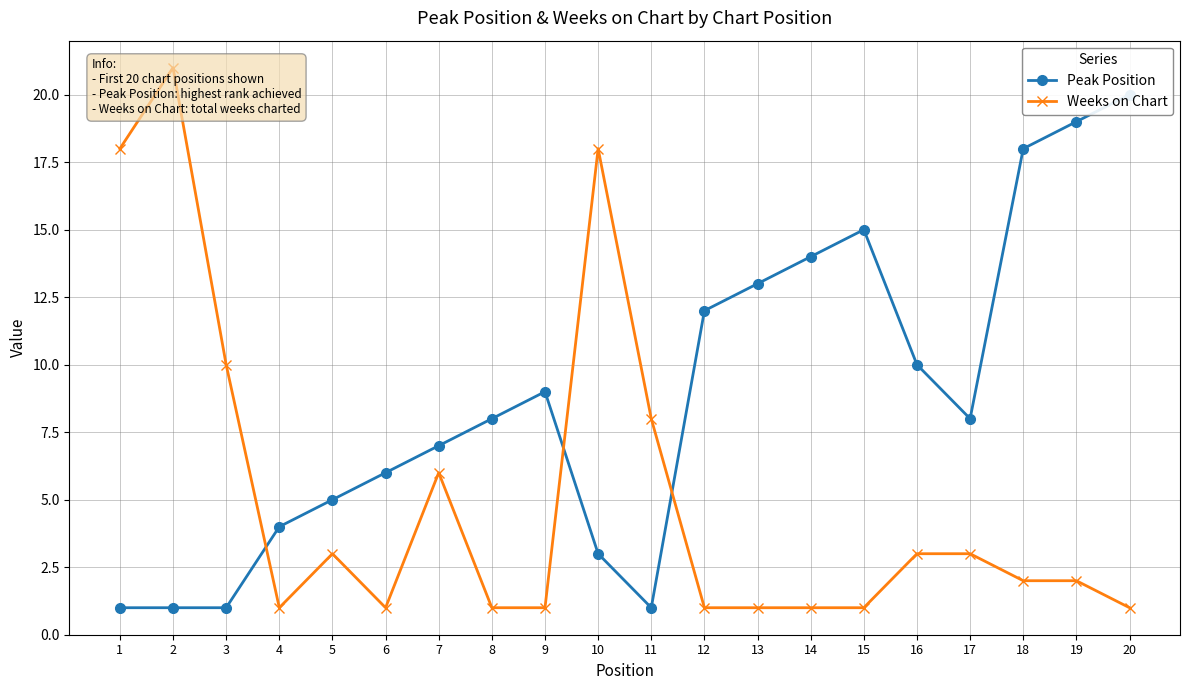

The value of Peak Position at 3 is 1. True or false?

True